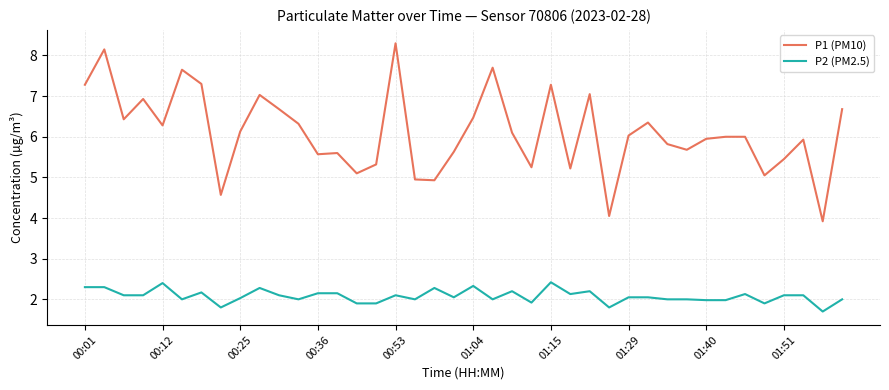

True or false: P2 (PM2.5) and P1 (PM10) intersect in this chart.

False